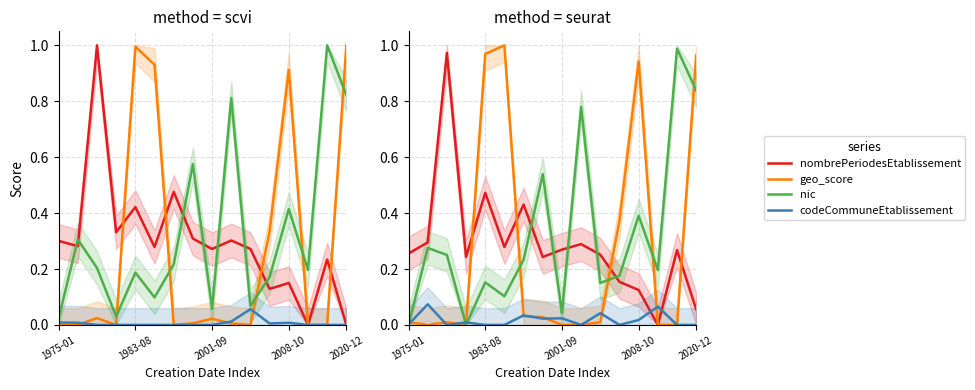

At which label does nic reach its minimum?

1975-01